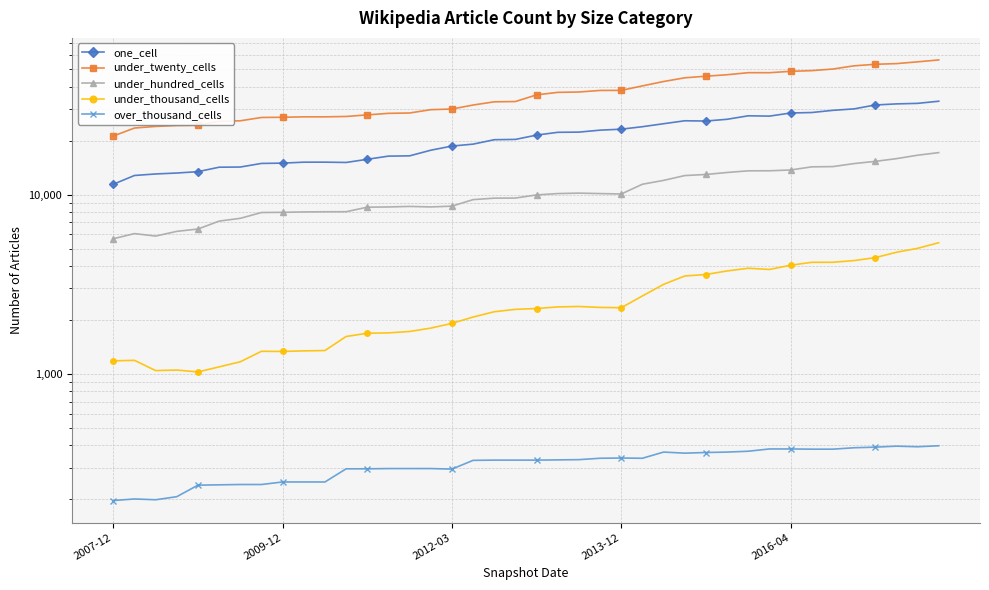

Which series has the largest total across all categories?

under_twenty_cells